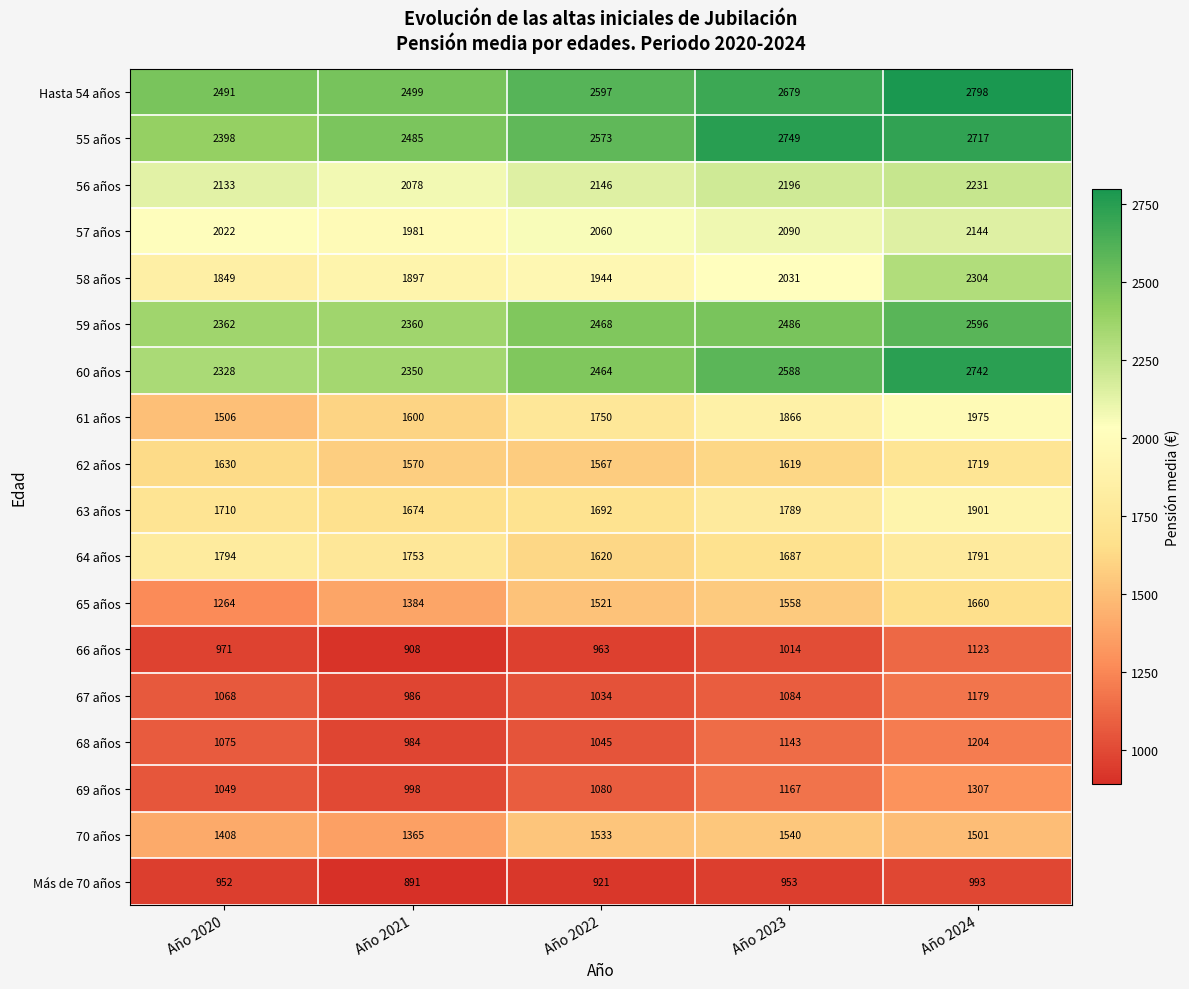

What is the minimum value shown in the chart?

891